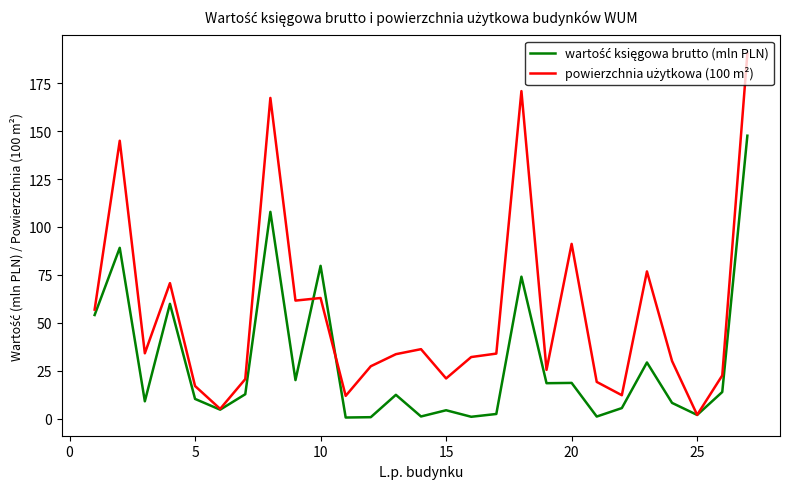

What is the greatest value displayed?

190.5